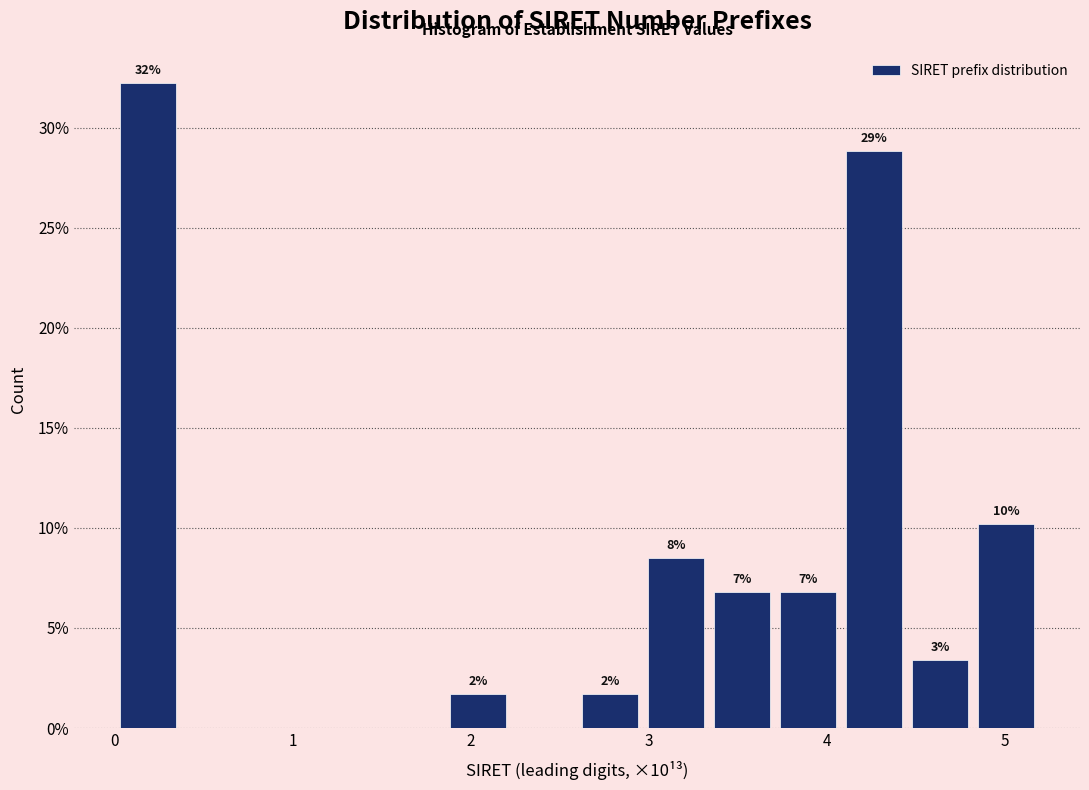

Around what value on the x-axis is the tallest bar? Give the approximate position of its centre, as read against the axis.

0.2